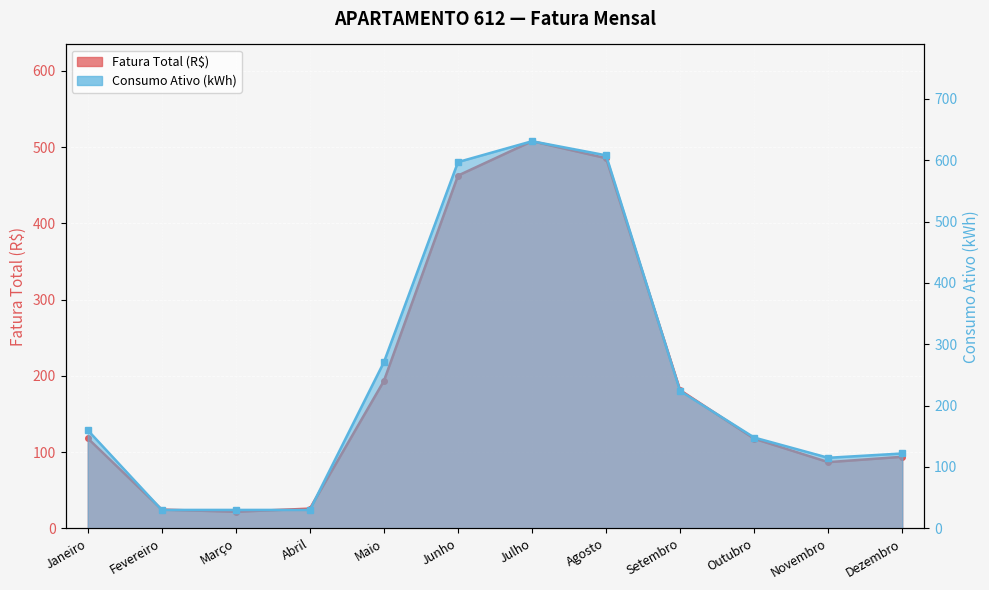

What position from the right is Dezembro?

1